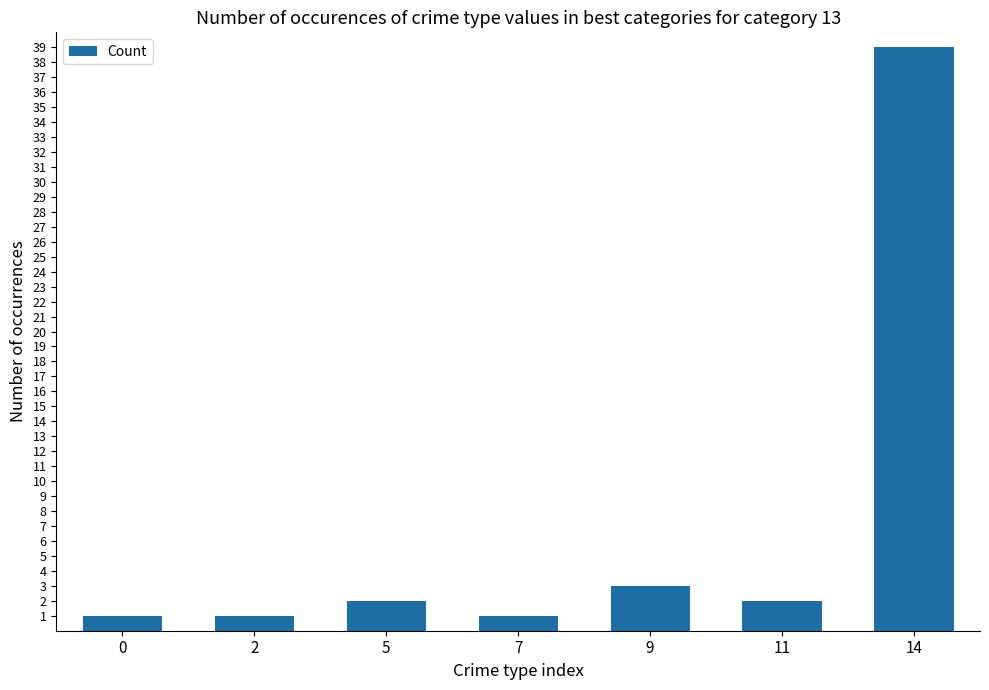

Which category has the highest value across all series?

14